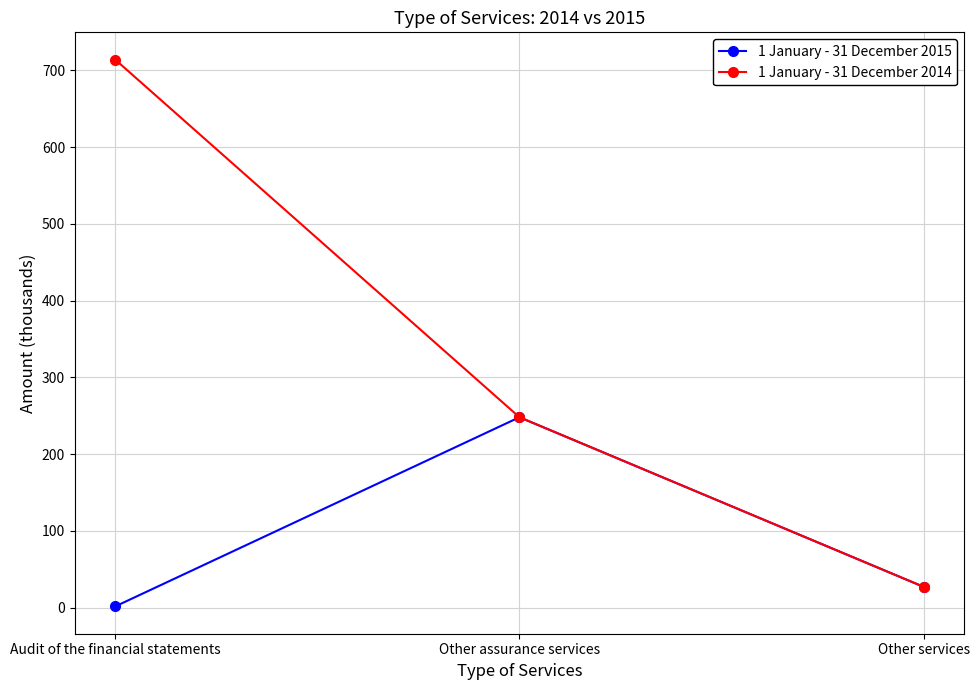

Which series has the widest spread of values?

1 January - 31 December 2014